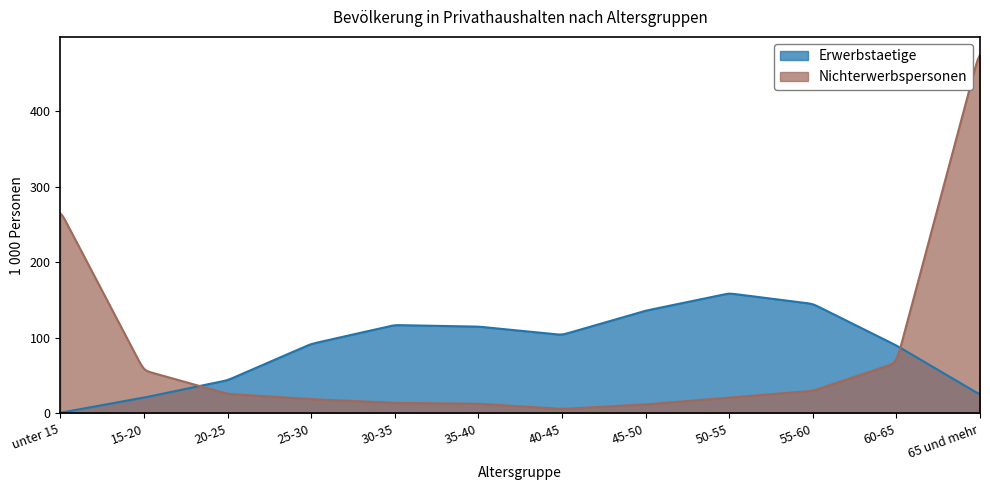

Which series changed the most between unter 15 and 65 und mehr?

Nichterwerbspersonen